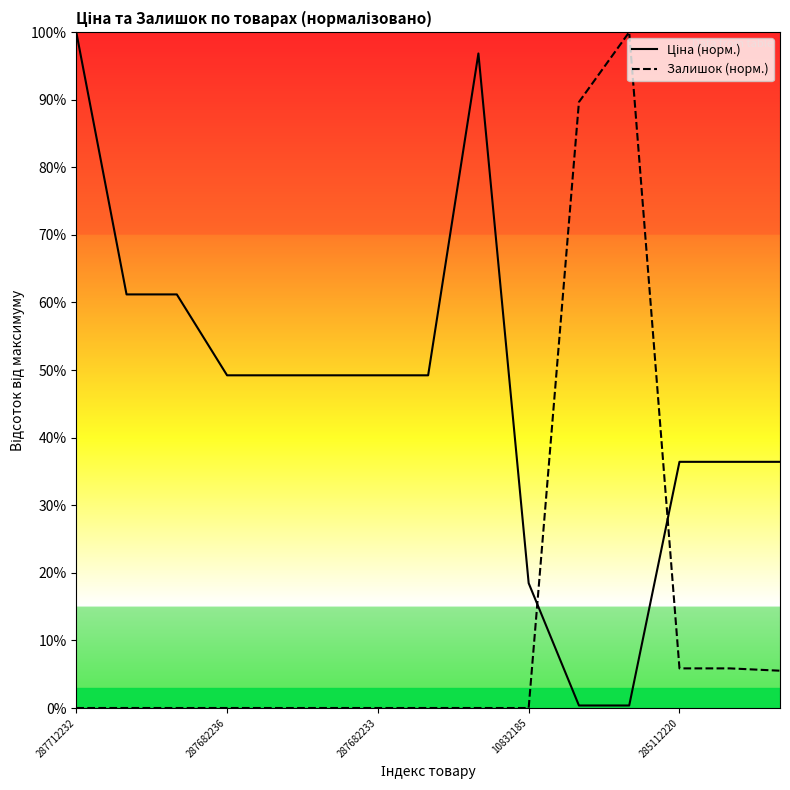

True or false: Залишок (норм.) has a value of 0.0 at 10832185.

True